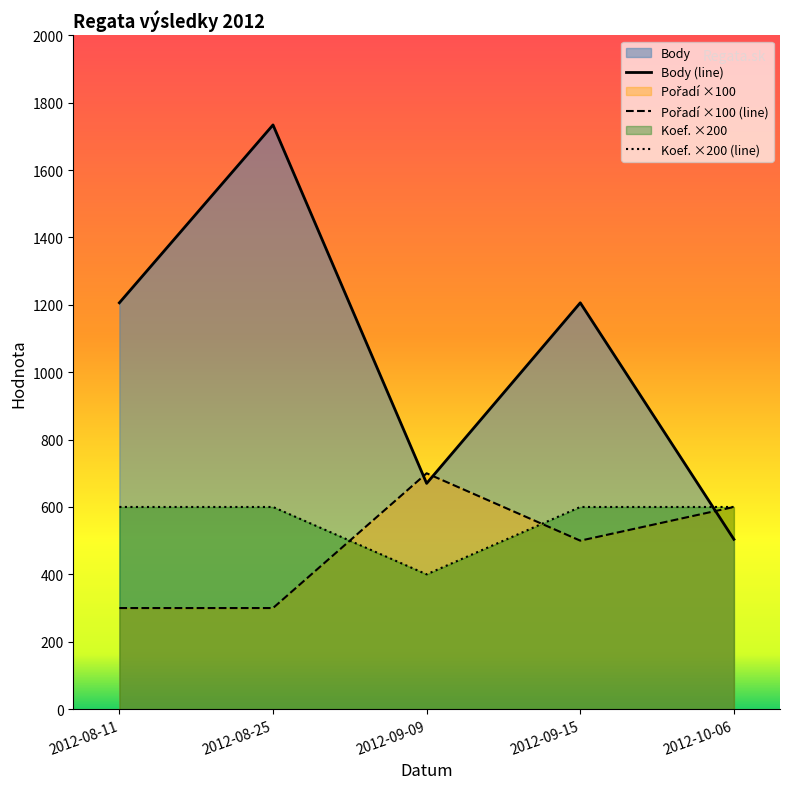

Where is Pořadí nearest to the value 500?

2012-09-15